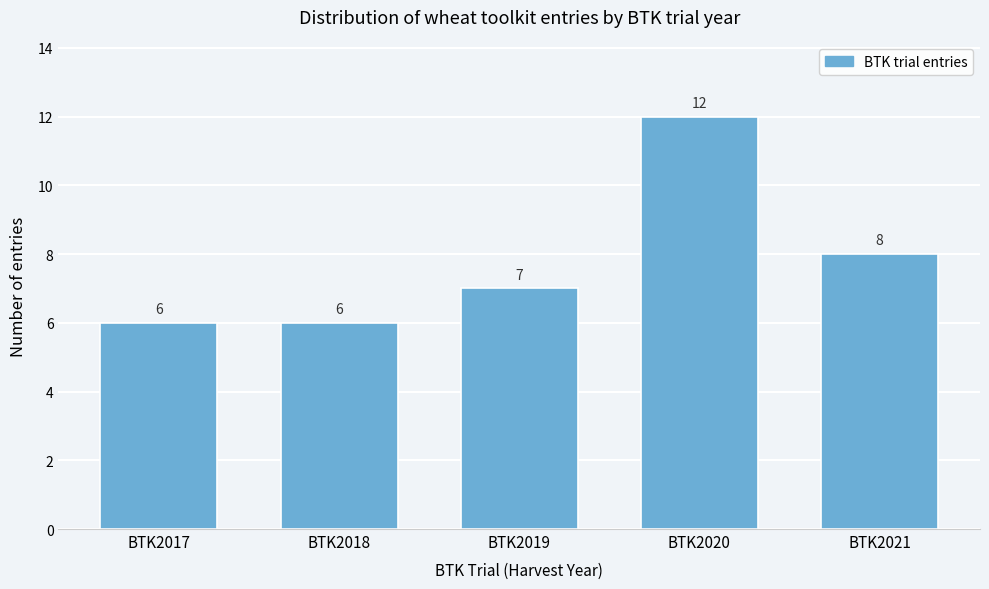

Reading left to right, what are all the values shown in this chart?

6	6	7	12	8